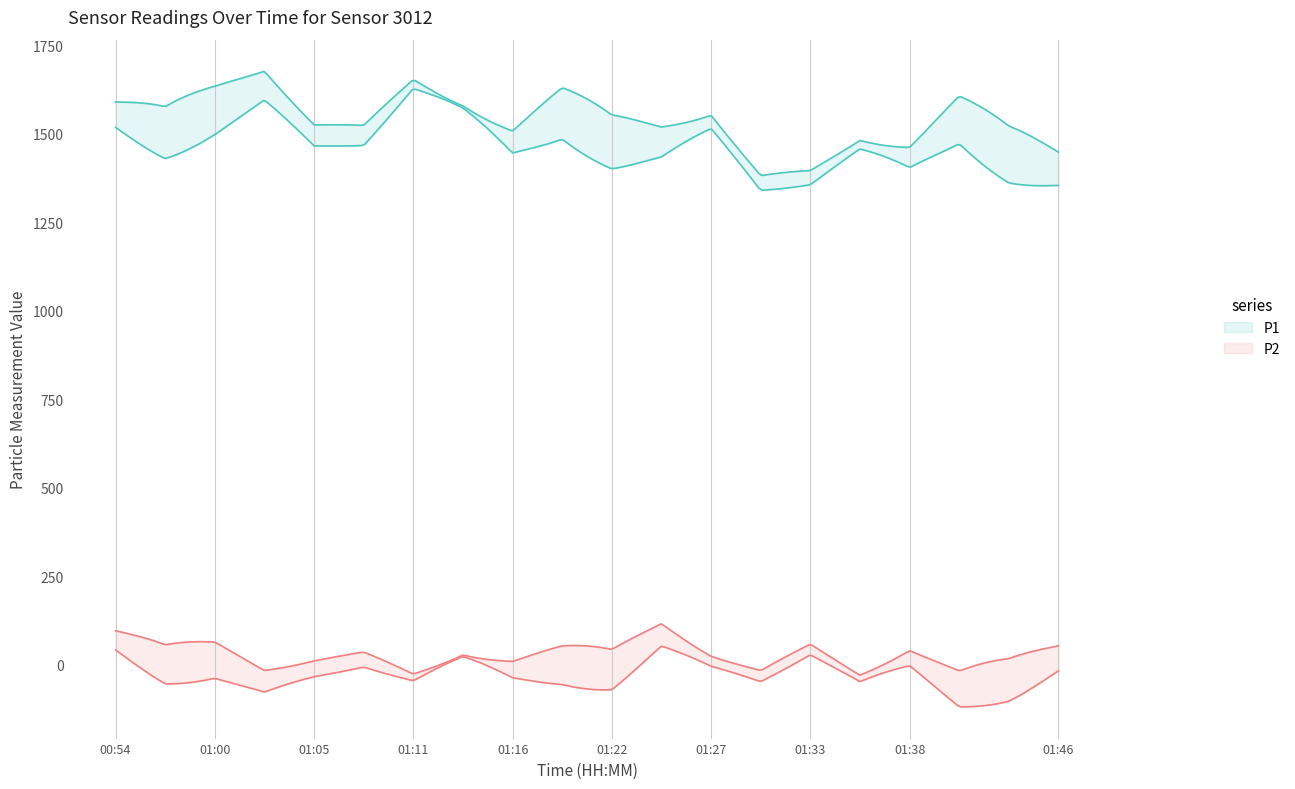

True or false: P1 has a value of 2786.9 at 01:46.

False